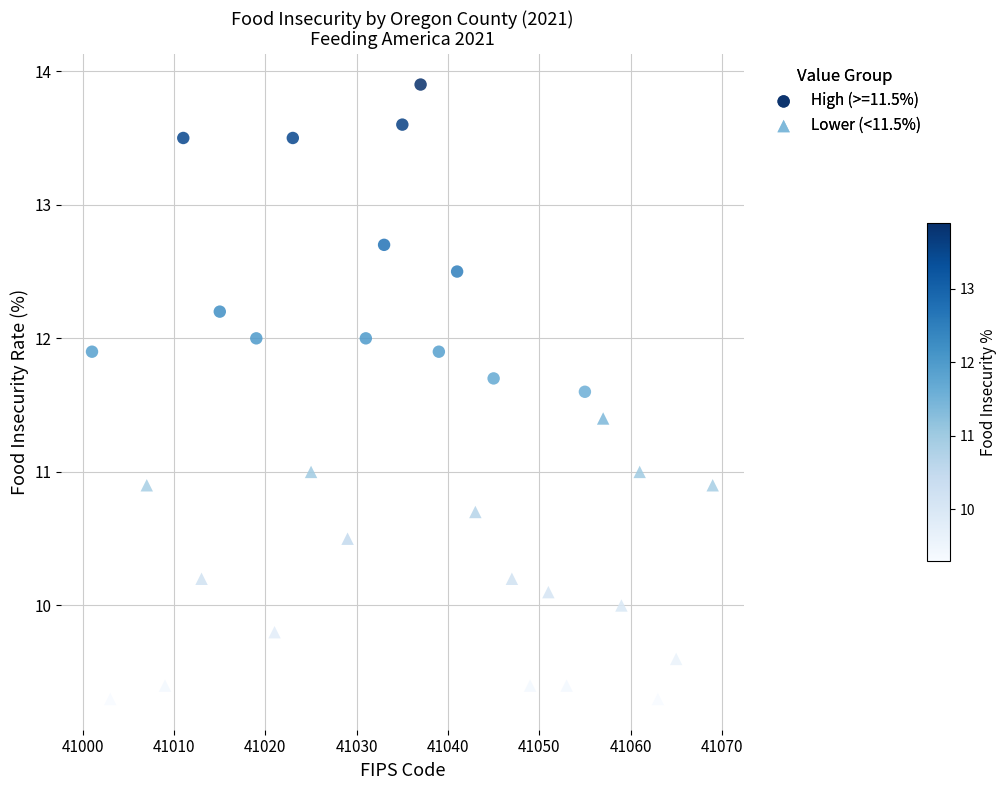

Which series reaches the minimum Y coordinate?

Lower (<11.5%)